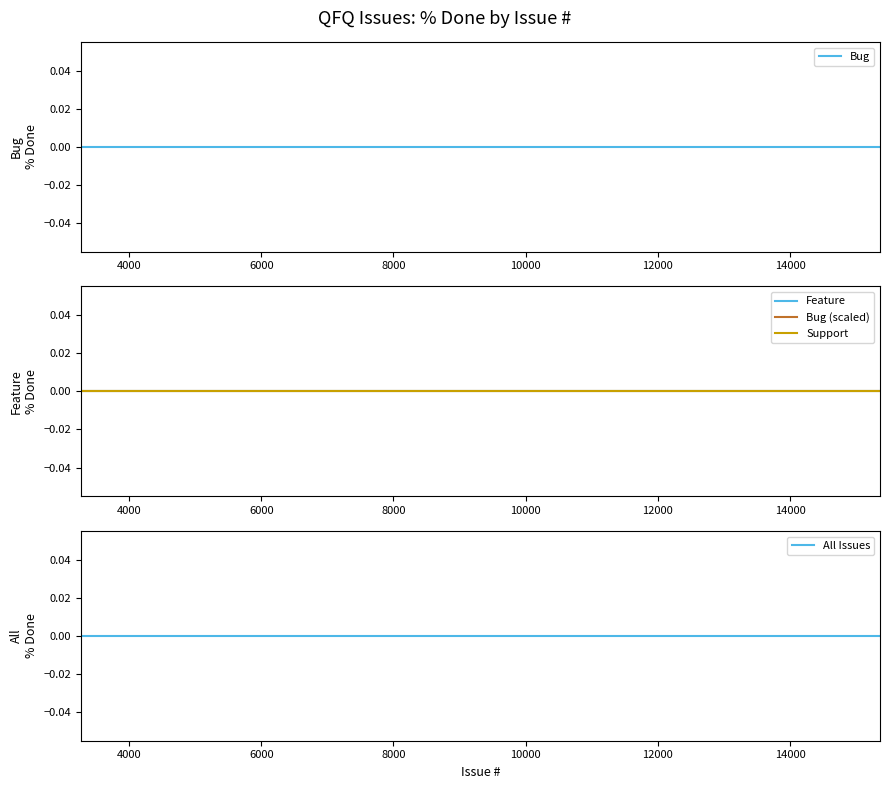

Rank the series by their maximum value, from lowest to highest.

Bug, Support, Feature